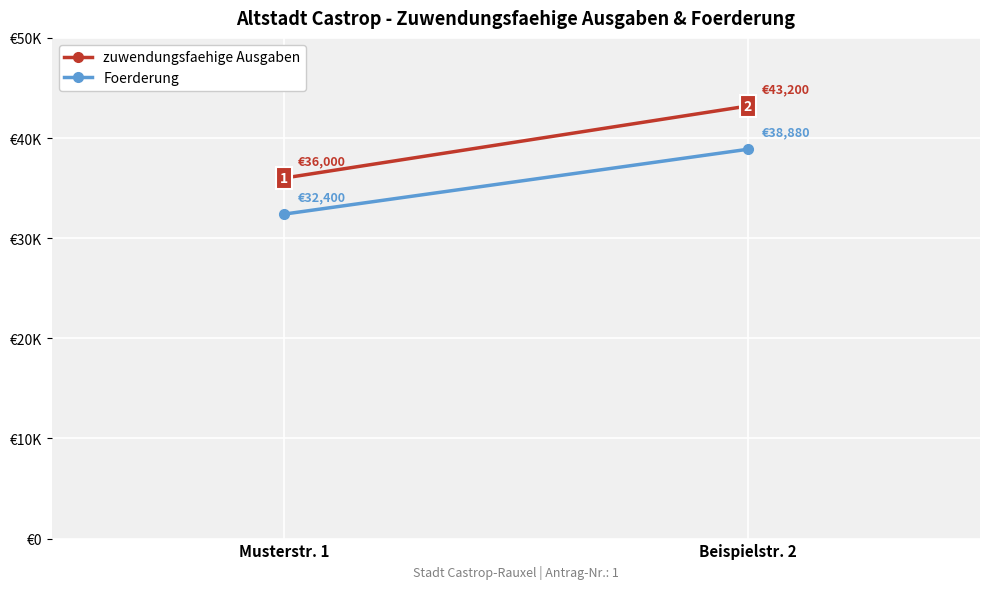

The value of Foerderung at Musterstr. 1 is 32400. True or false?

True